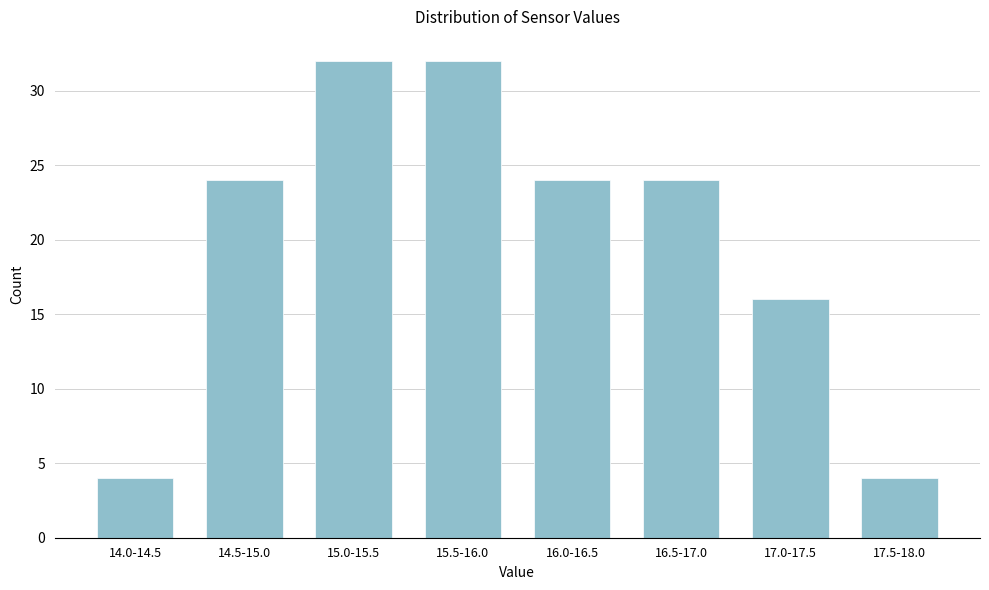

Reading right to left, extract all data points from this chart.

4	16	24	24	32	32	24	4